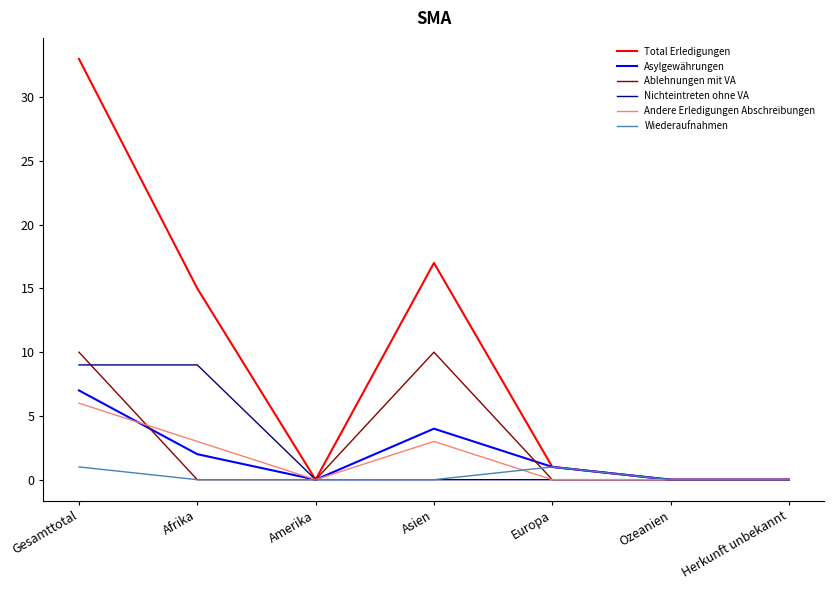

What position from the left is Ozeanien?

6